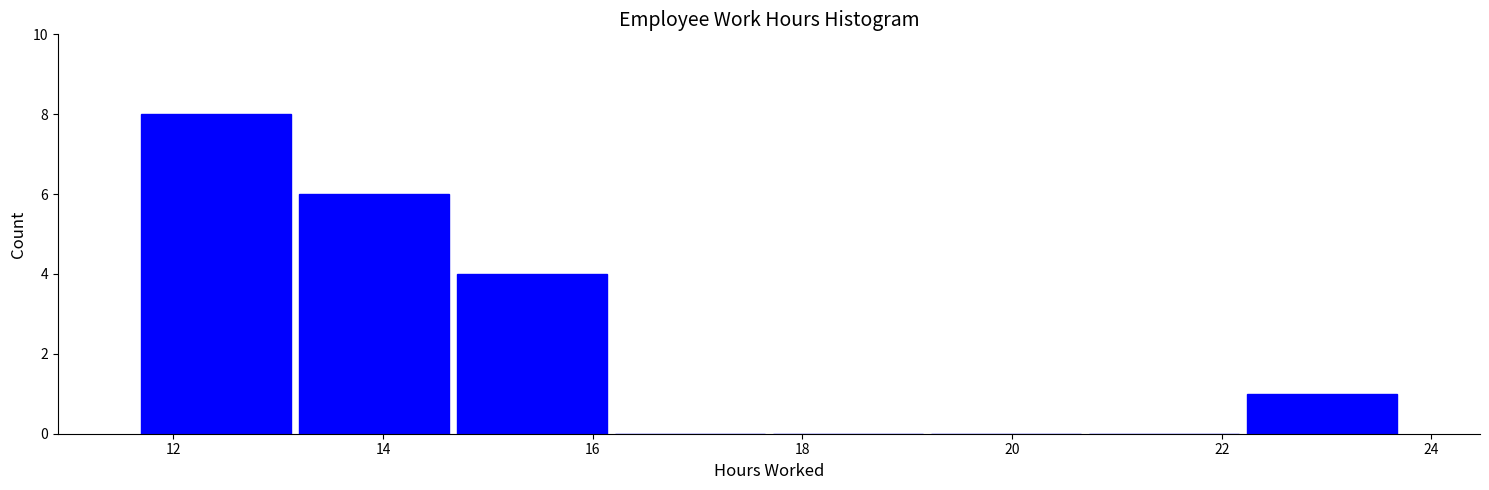

Over which range of the x-axis is the bar tallest?

11.6 to 13.2